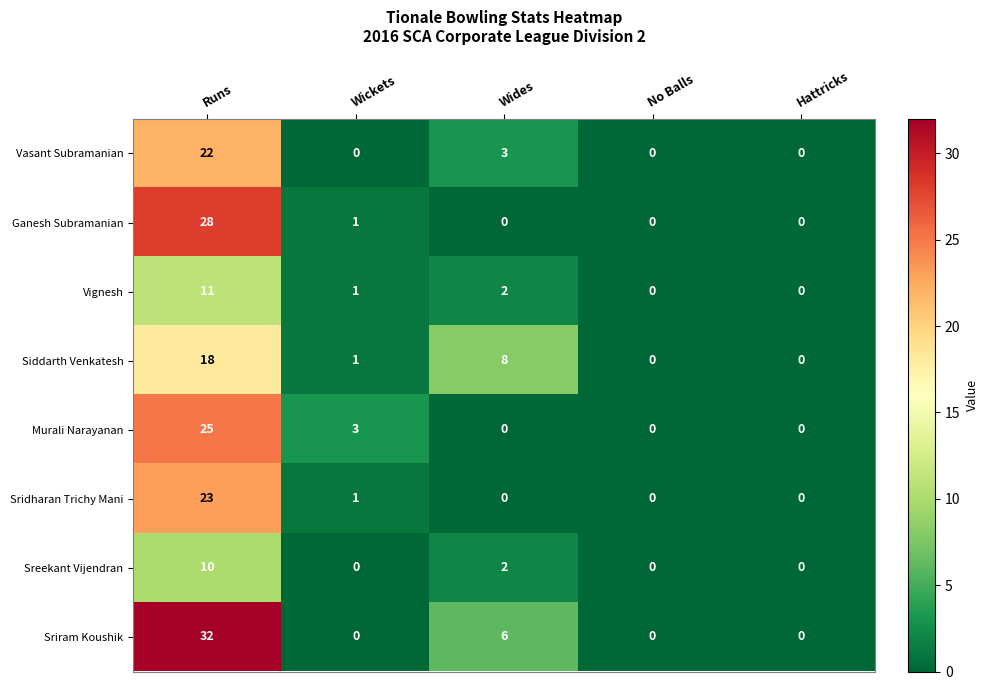

What is the spread (max minus min) of values at Wides?

8